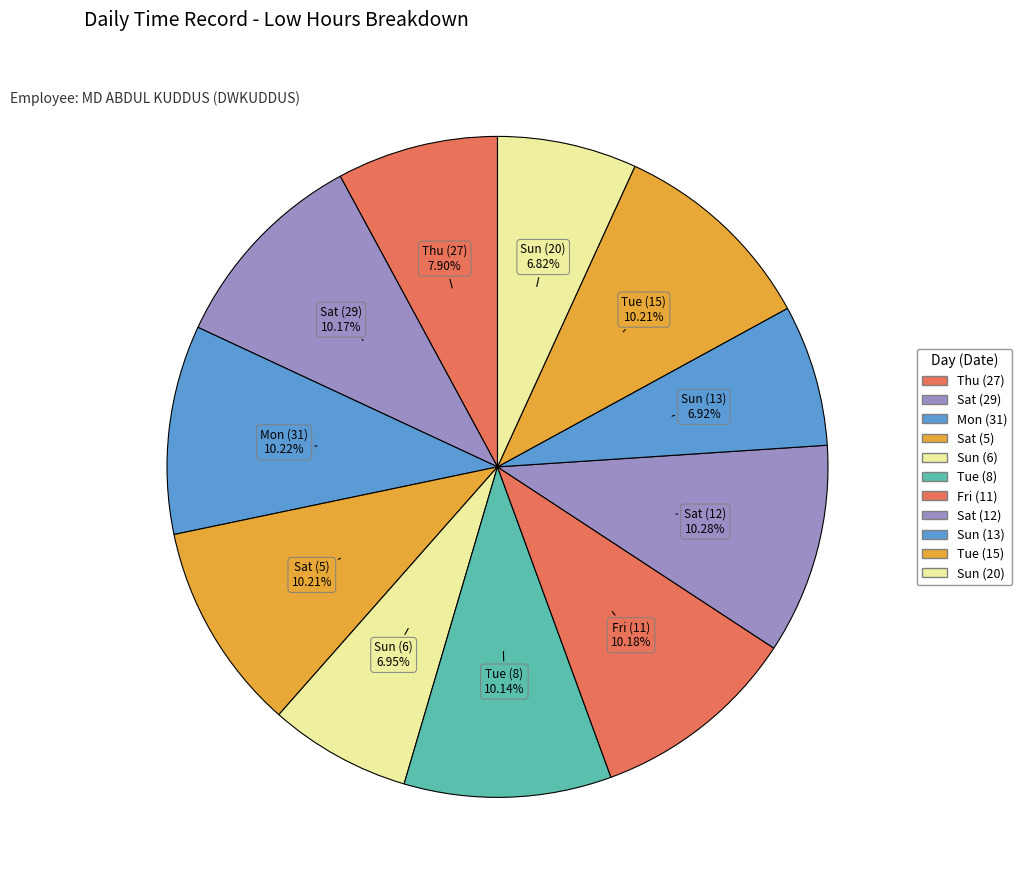

How many slices are in this pie chart?

11